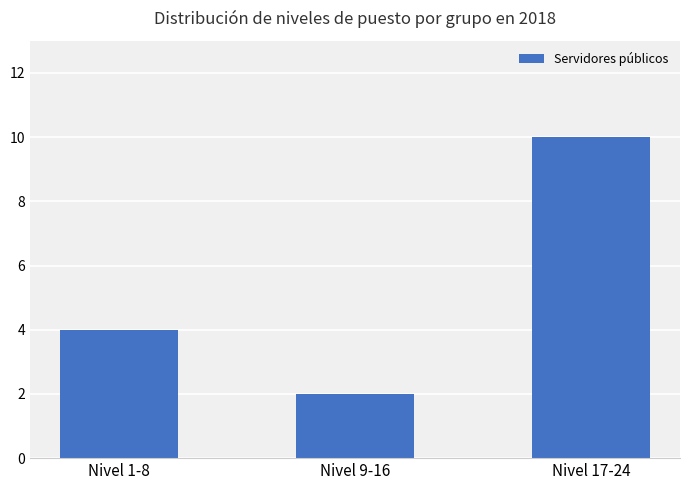

What is the sum of all values?

16